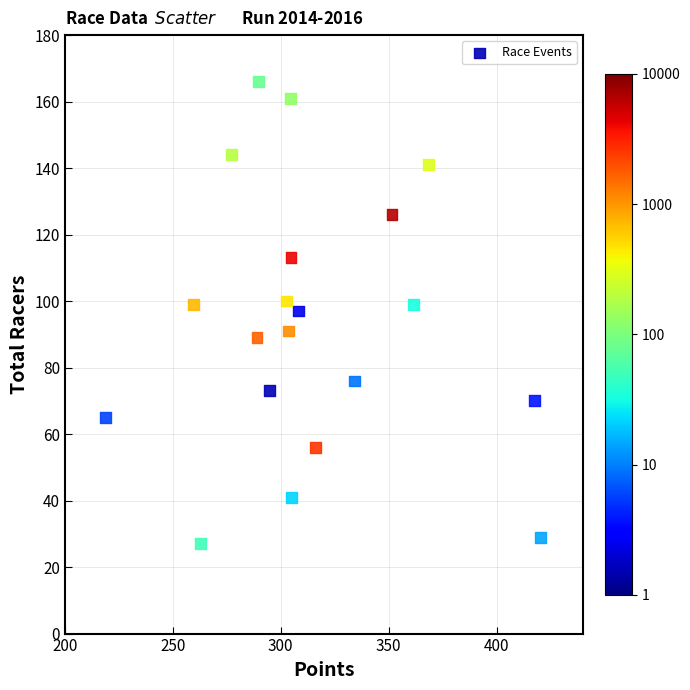

What is the range of Y values (max minus min)?

139